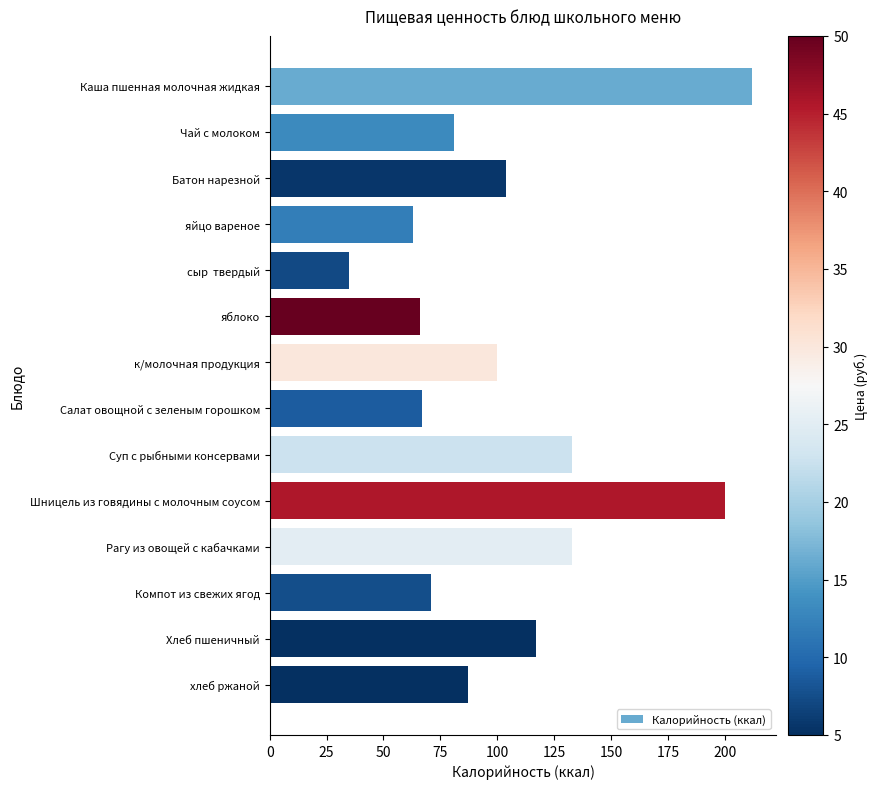

What is the sum of the values at хлеб ржаной and яйцо вареное?

150.0